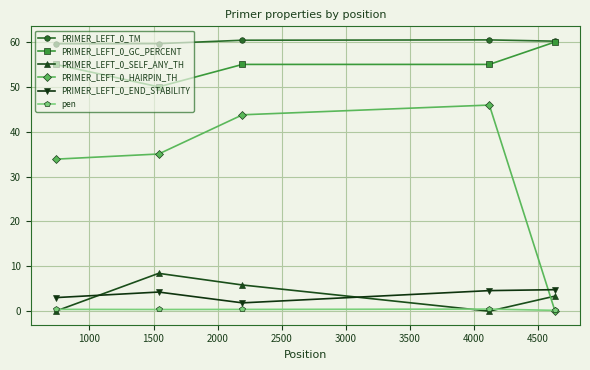

Which series has the largest total across all categories?

PRIMER_LEFT_0_TM